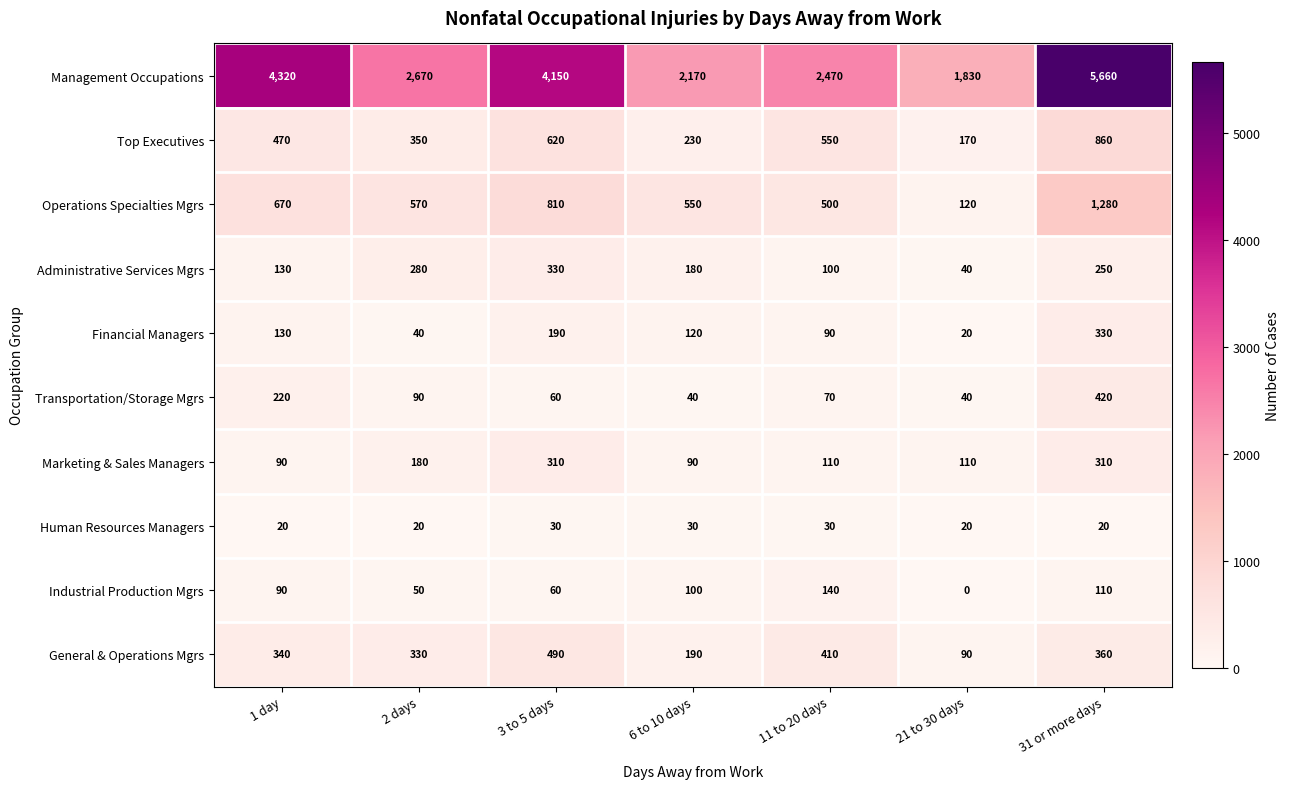

How many Human Resources Managers values are between 20 and 30?

7